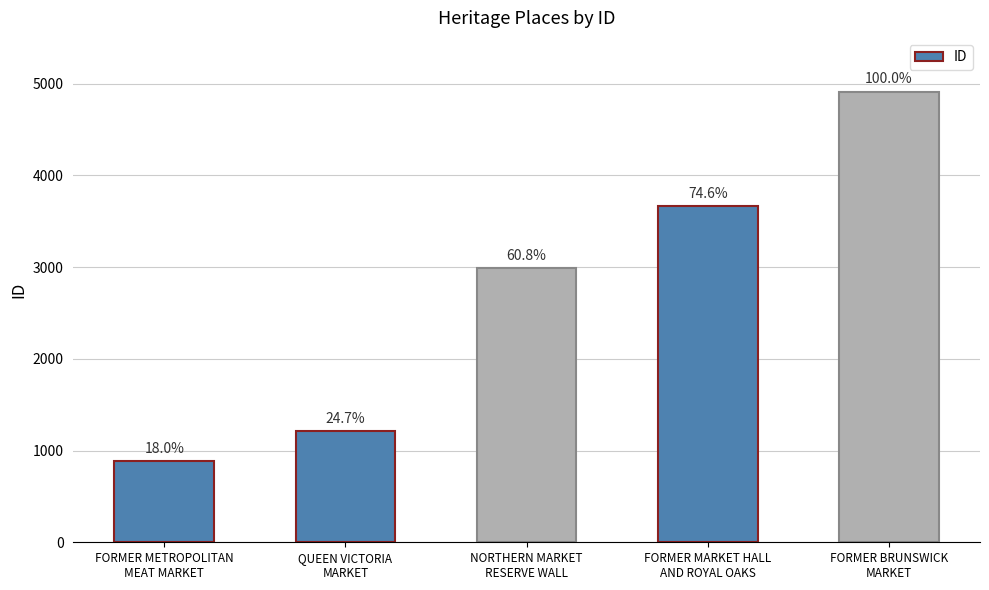

What is the difference between the second highest and minimum values?

2782